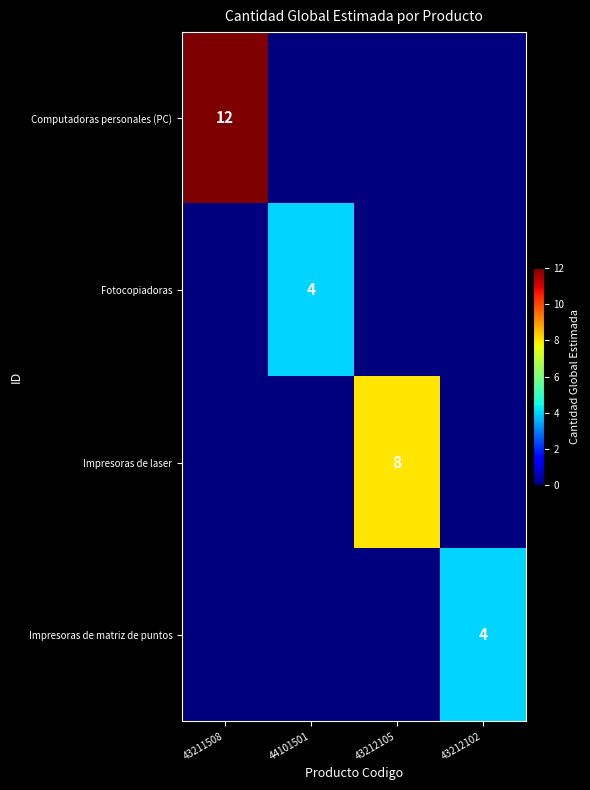

Is it true that Fotocopiadoras equals 4 at 44101501?

True